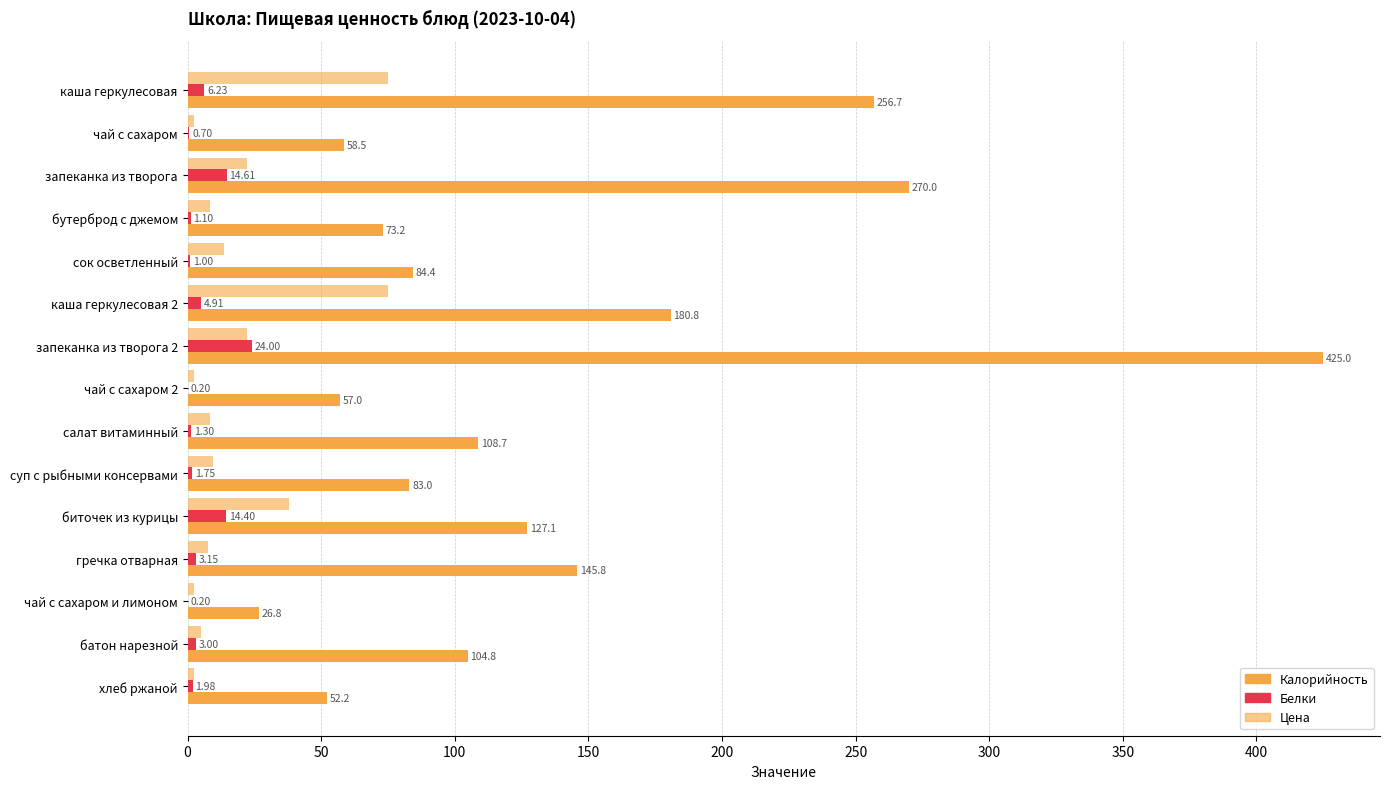

Count the number of categories in the chart.

15